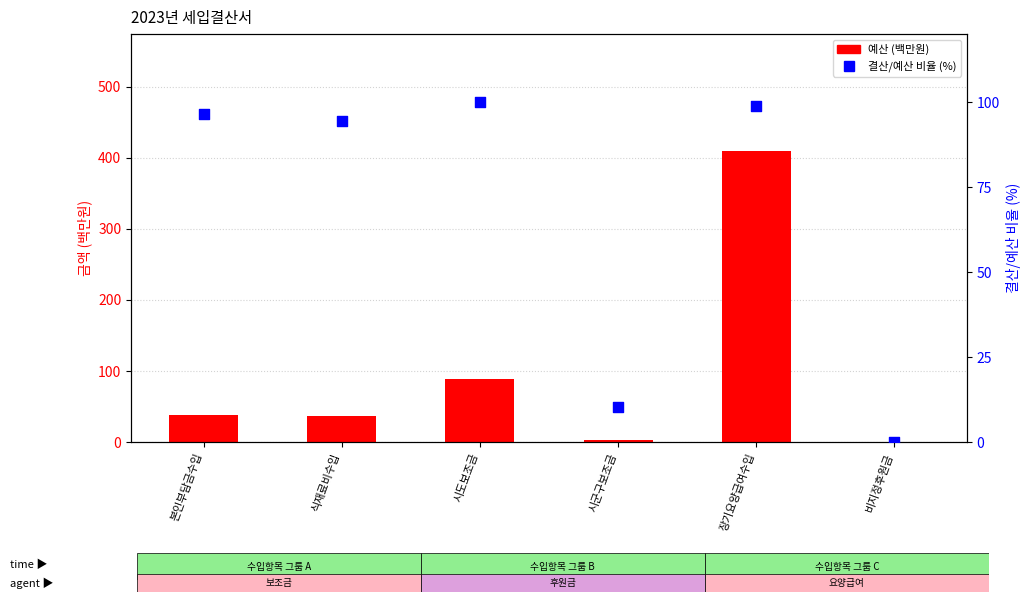

What is the total value across all series at 장기요양급여수입?

509.0